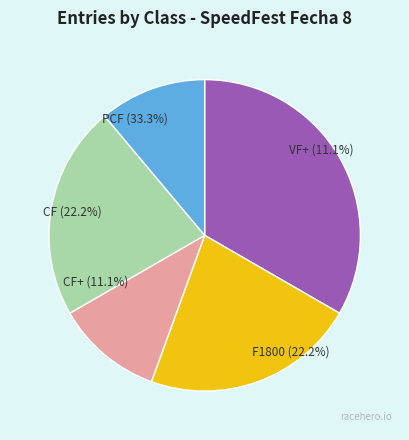

To the nearest percent, what percentage of the pie is CF?

22%